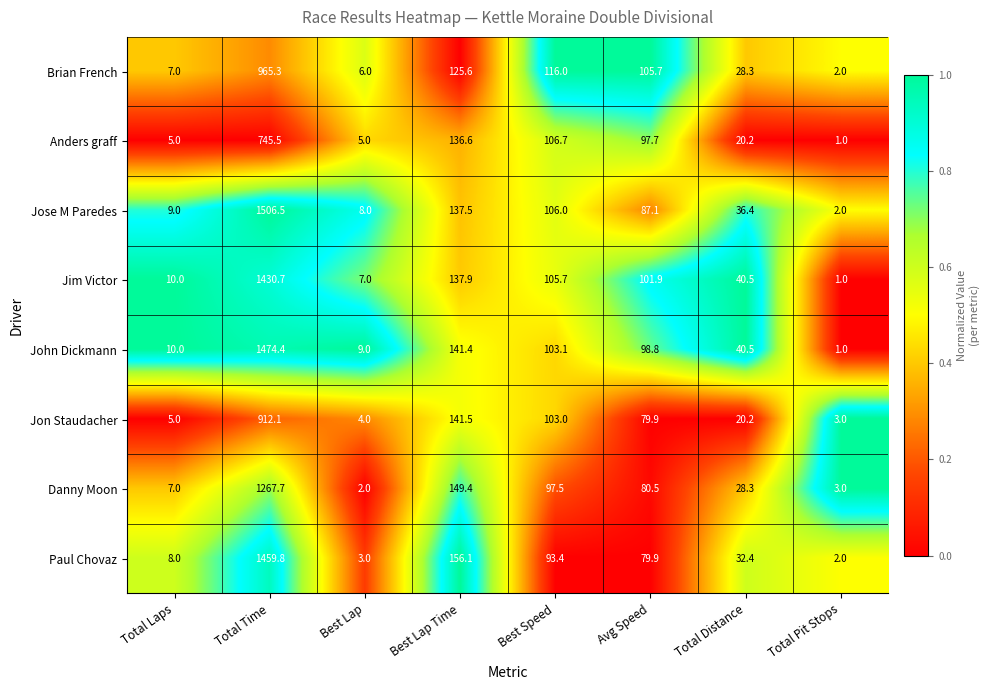

What is the difference between the highest and lowest values at Best Speed?

22.6